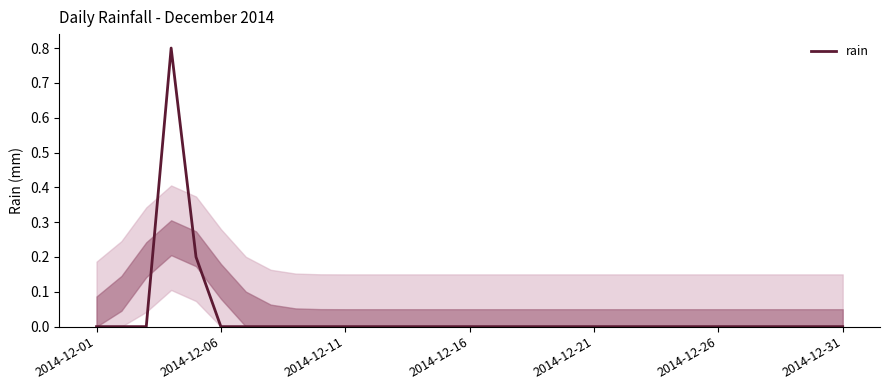

Reading right to left, list all the values displayed in this chart.

0.0	0.0	0.0	0.0	0.0	0.0	0.0	0.0	0.0	0.0	0.0	0.0	0.0	0.0	0.0	0.0	0.0	0.0	0.0	0.0	0.0	0.0	0.0	0.0	0.0	0.0	0.2	0.8	0.0	0.0	0.0